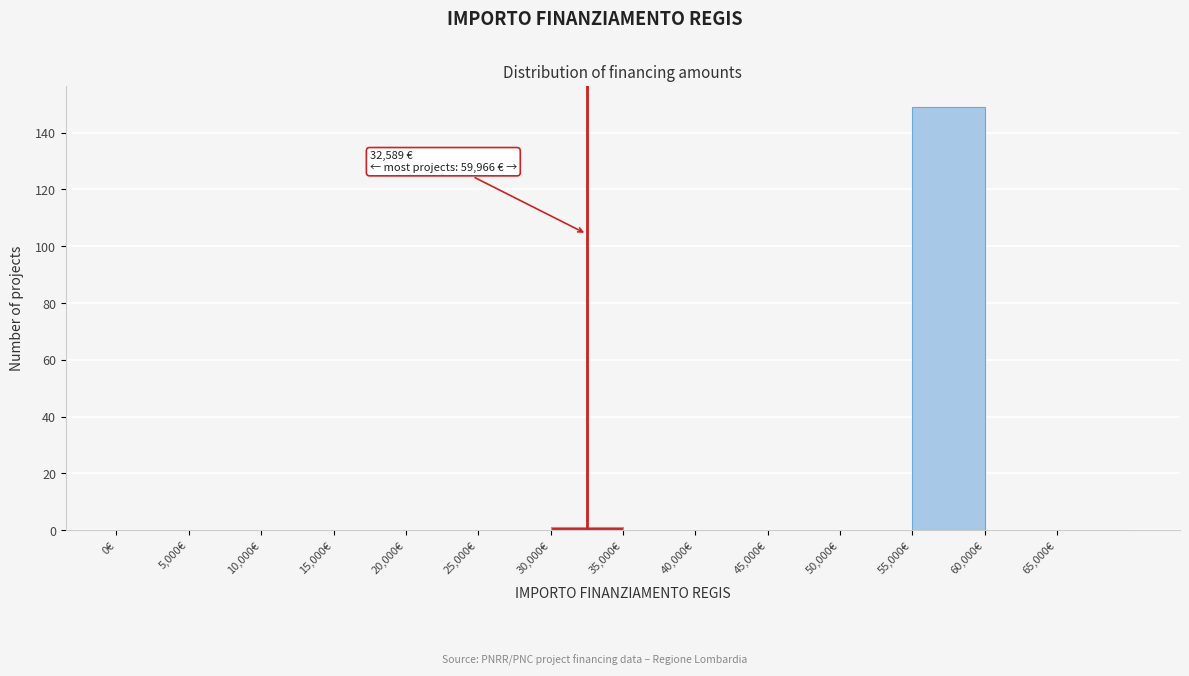

Over which range of the x-axis is the bar tallest?

55000 to 60000